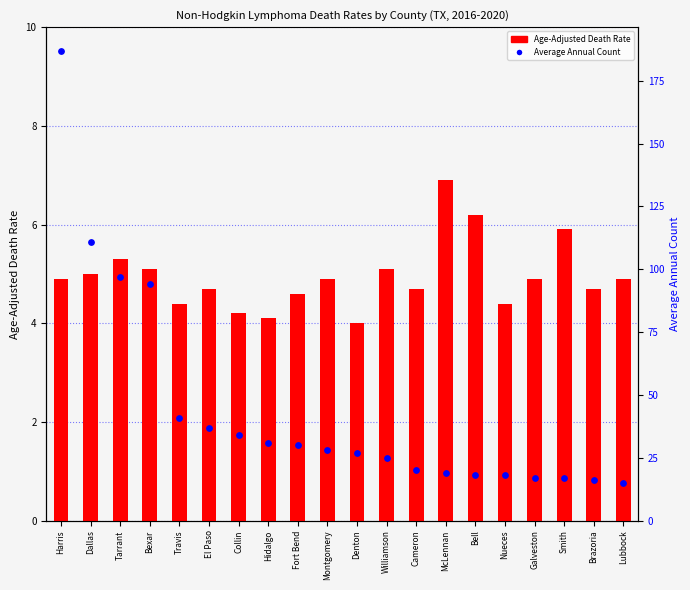

Is the value of Age-Adjusted Death Rate at Harris greater than the value of Average Annual Count at Hidalgo?

No